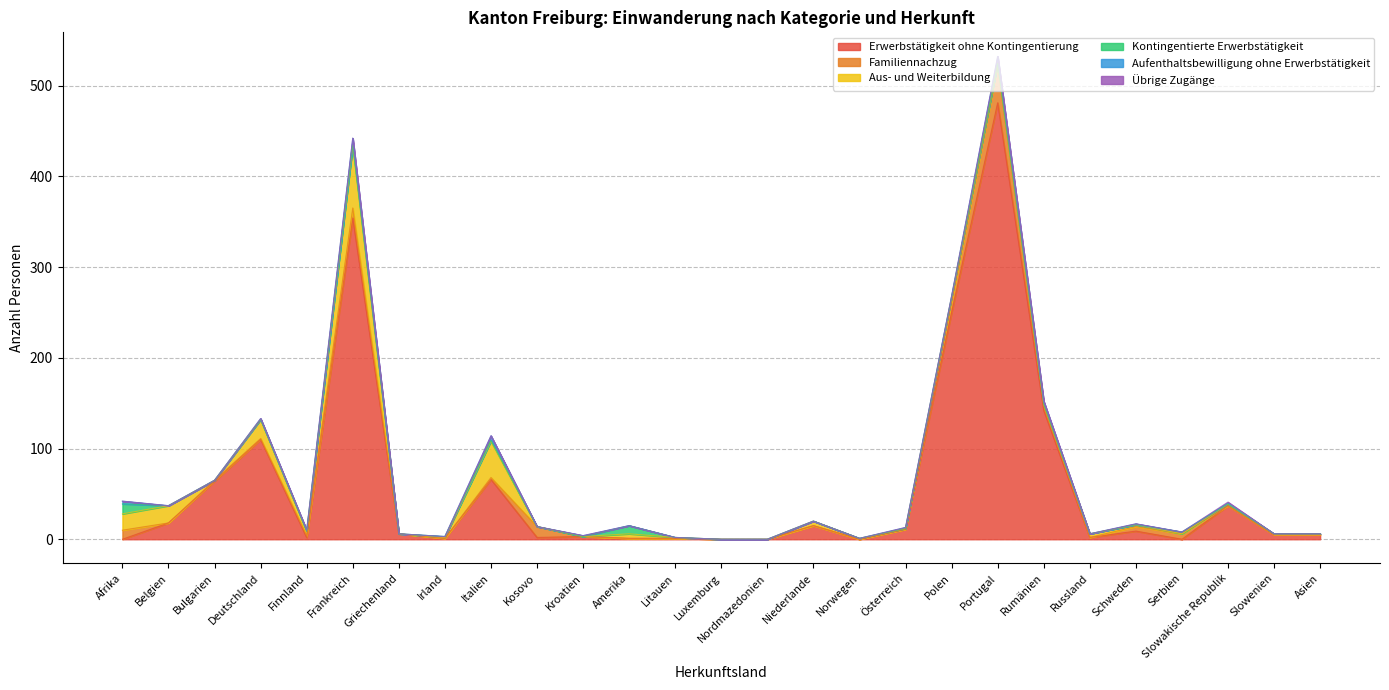

What is the average value of the Aus- und Weiterbildung series?

8